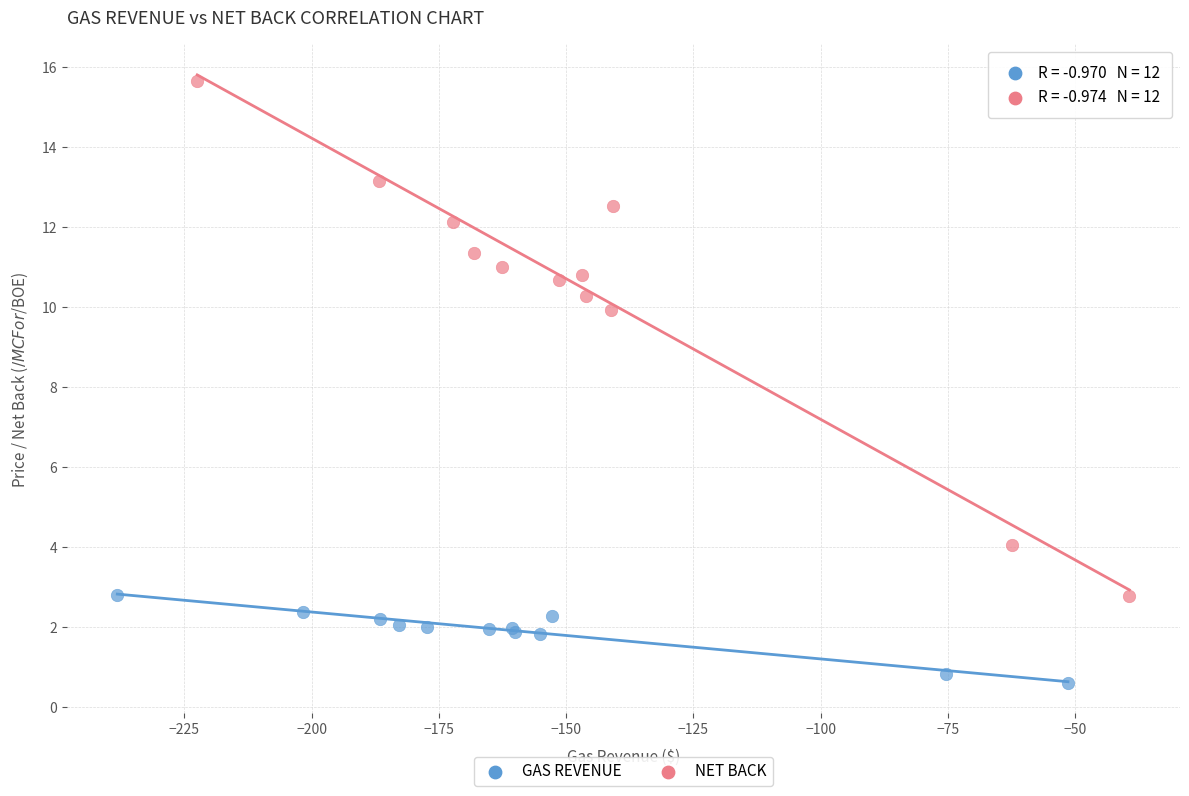

Which series reaches the maximum Y coordinate?

NET BACK